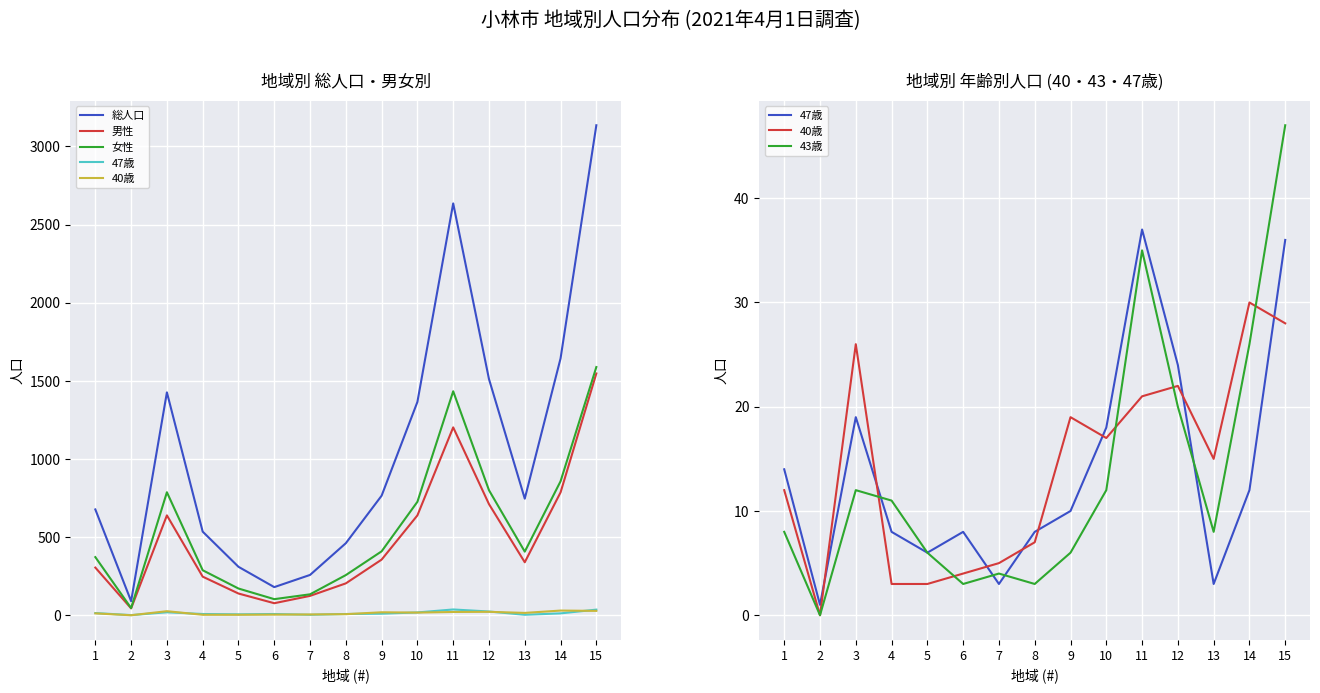

After their last crossing, which series has the higher values: 40歳 or 43歳?

43歳